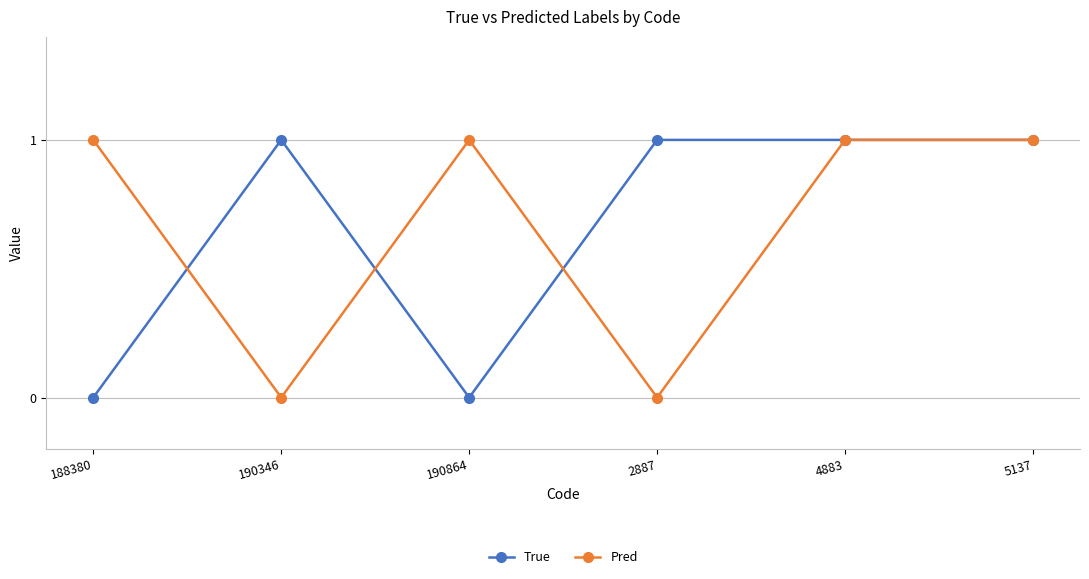

Is the value of Pred at 5137 greater than the value of True at 190864?

Yes